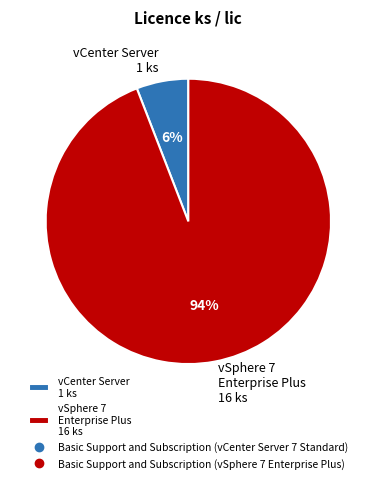

To the nearest percent, what portion does vSphere 7 Enterprise Plus 16 ks represent?

94%